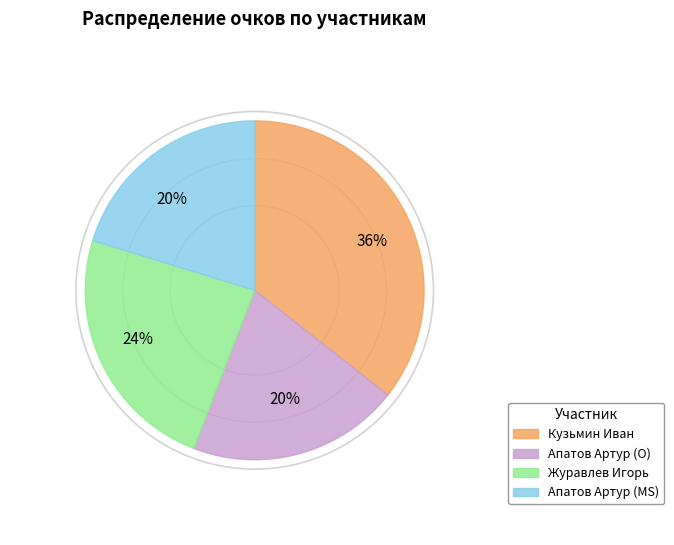

How many segments does this pie chart have?

4